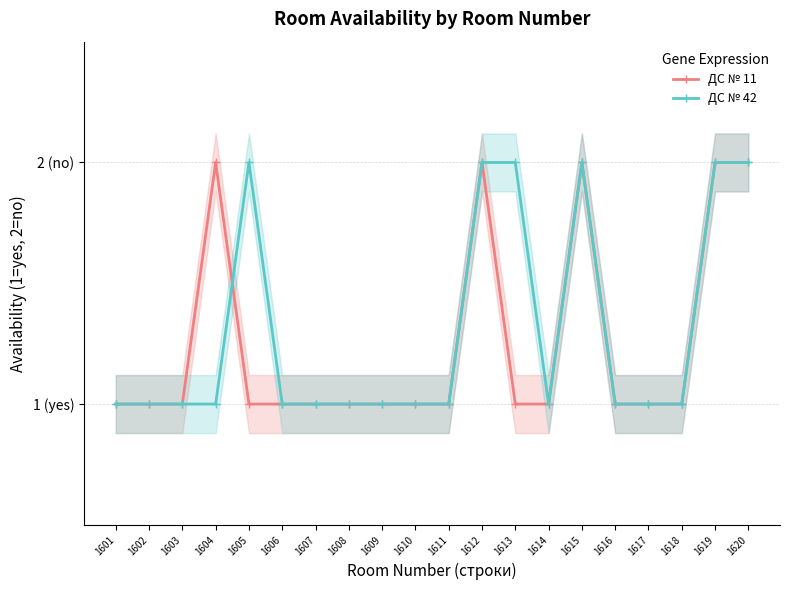

What is the difference between the second highest and minimum values in the ДС № 42 series?

1